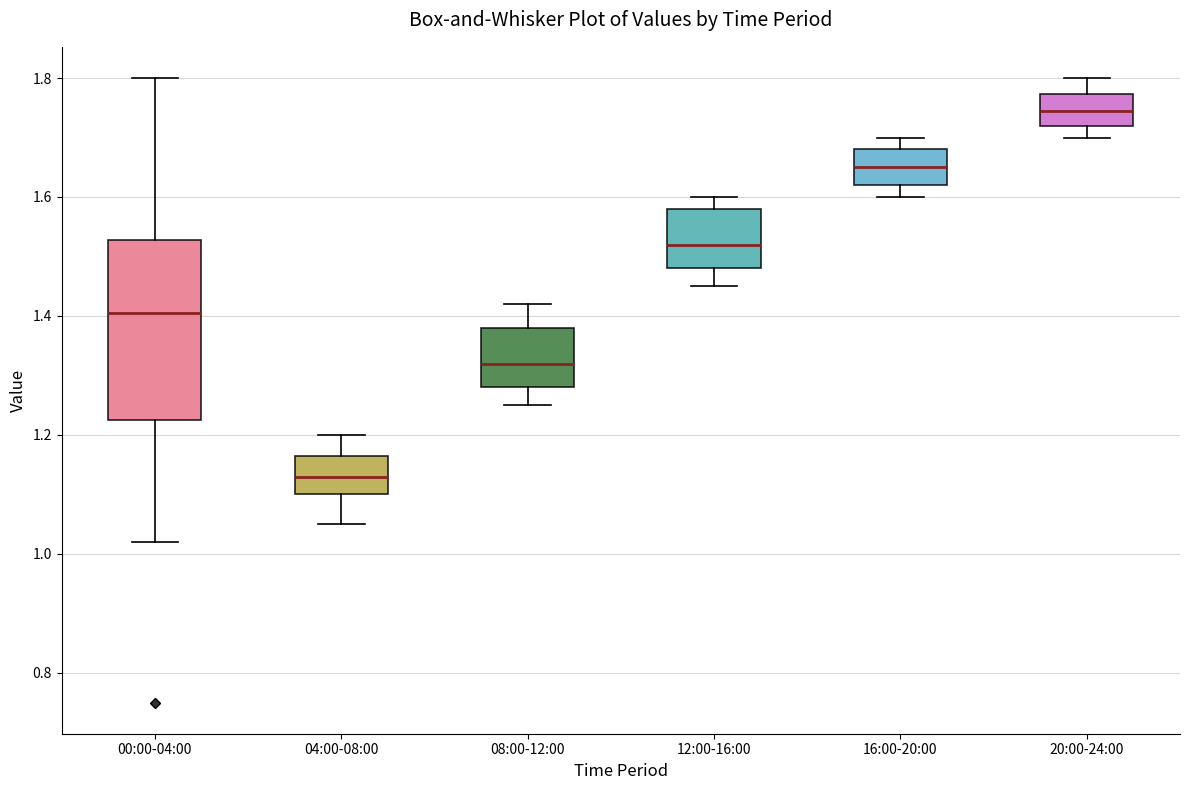

Which box is the tallest, from its lower edge to its upper edge?

00:00-04:00